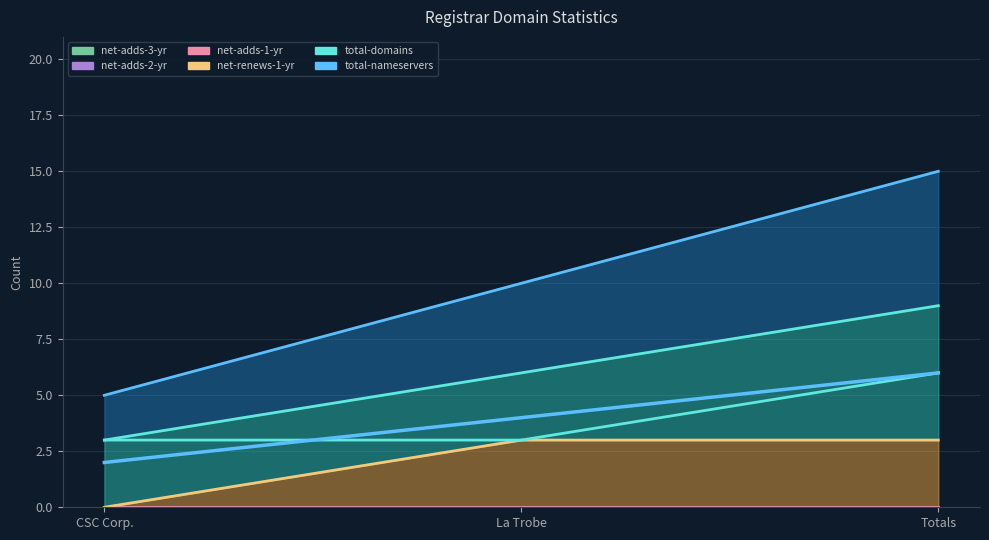

The value of net-renews-1-yr at La Trobe is 1. True or false?

False